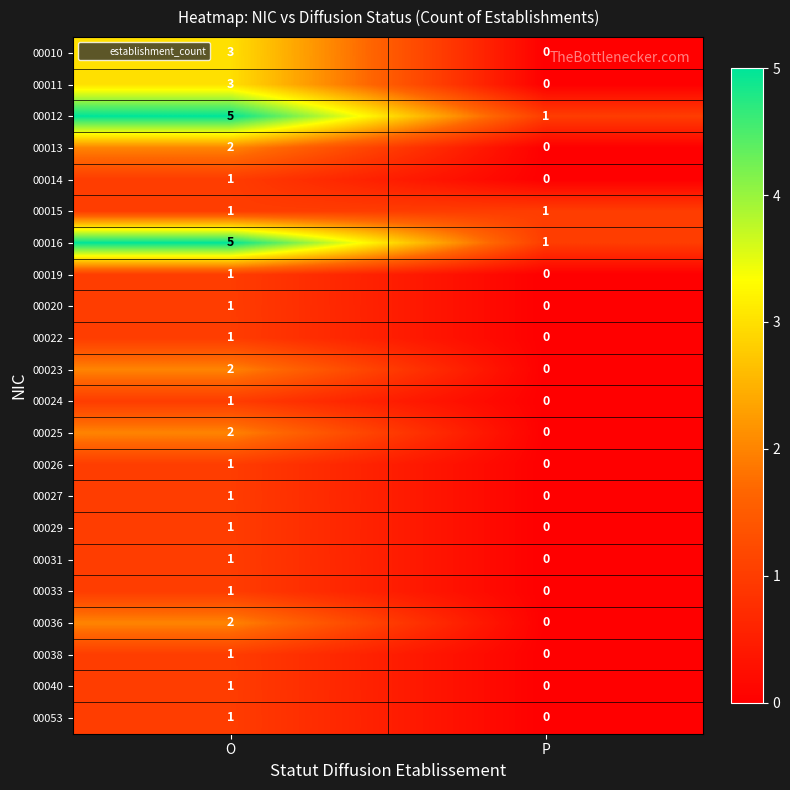

True or false: 00036 has a value of 2 at O.

True